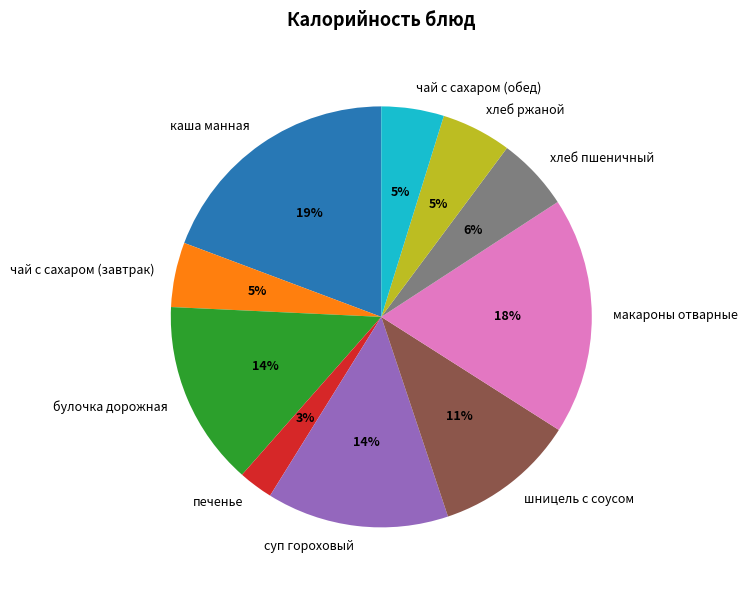

Which category has the smallest portion of the pie?

печенье